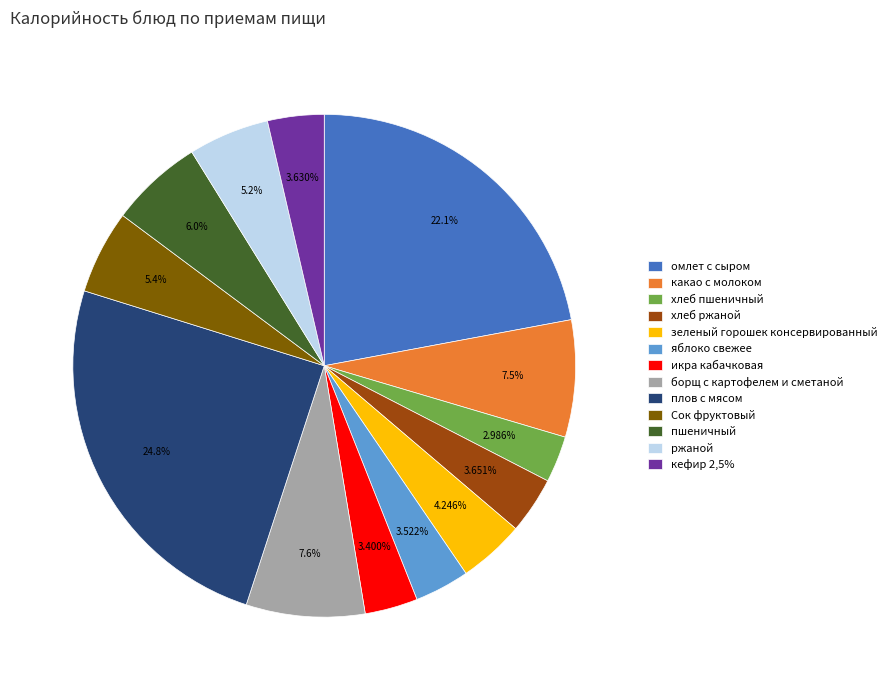

Does хлеб ржаной represent more than half of the total?

No